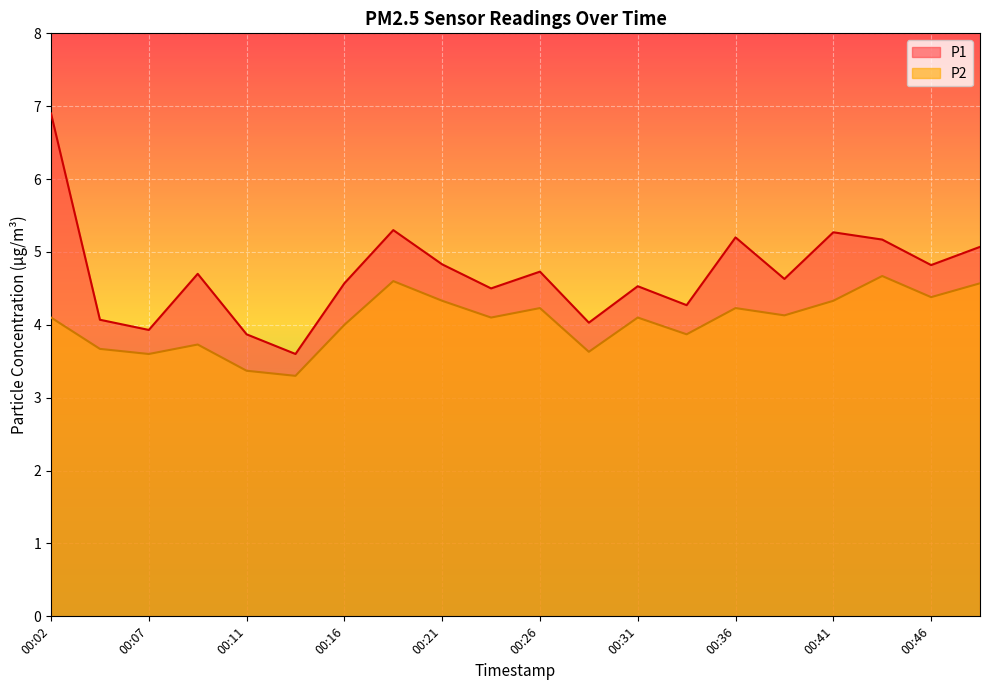

What is the smallest value displayed?

3.3